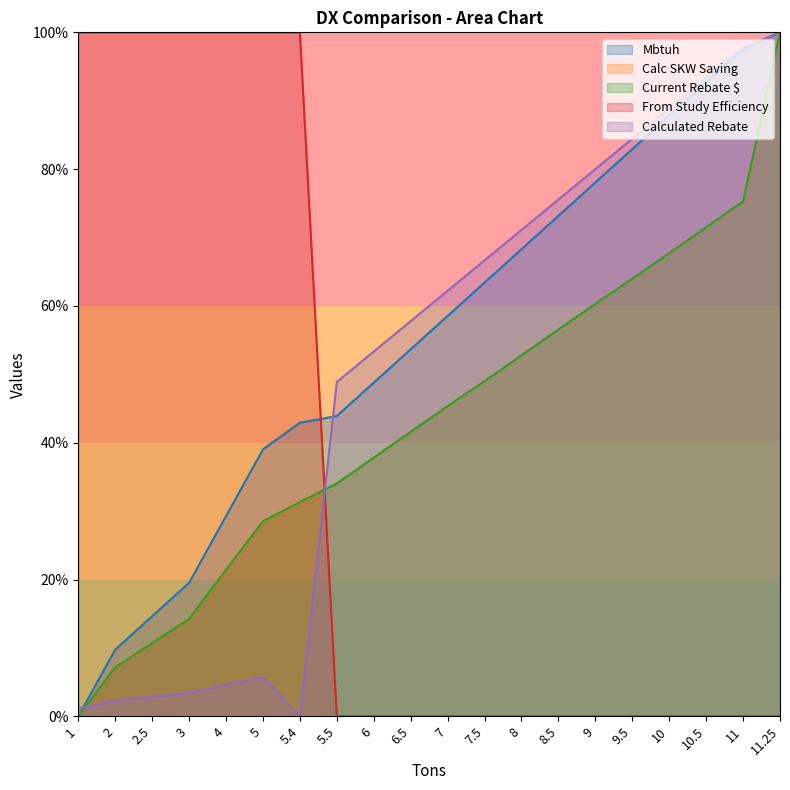

What are all the series names shown in the legend?

Mbtuh, Calc SKW Saving, Current Rebate, From Study Efficiency, Calculated Rebate